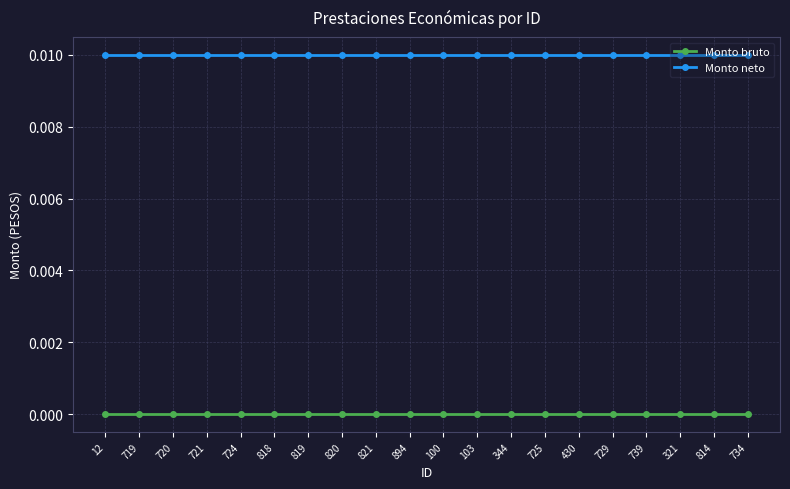

Is the value of Monto neto at 100 greater than the value of Monto bruto at 721?

Yes